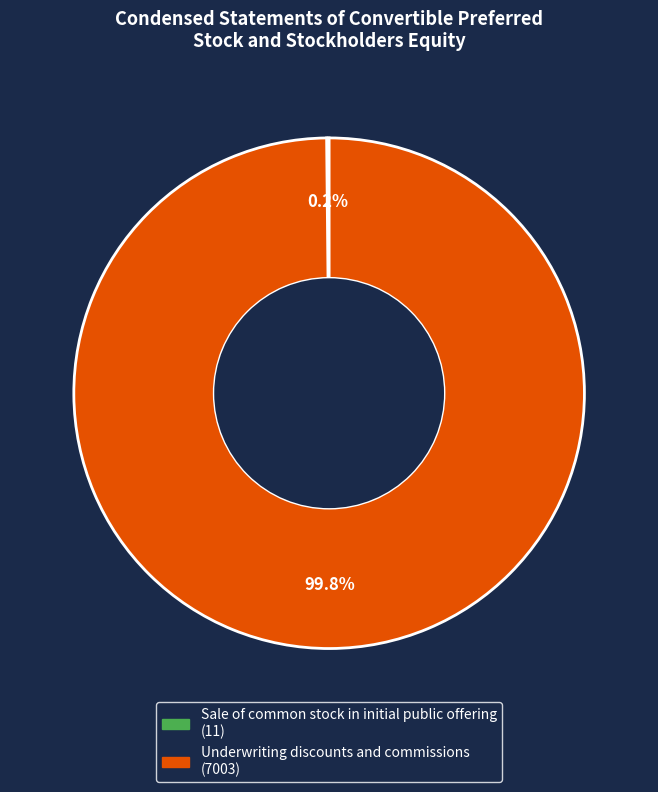

Is there any slice that represents more than half of the pie?

Yes